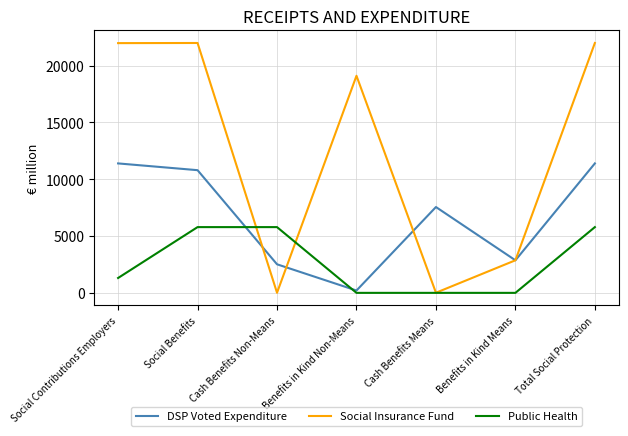

The Public Health series shows 0 at Benefits in Kind Non-Means. True or false?

True